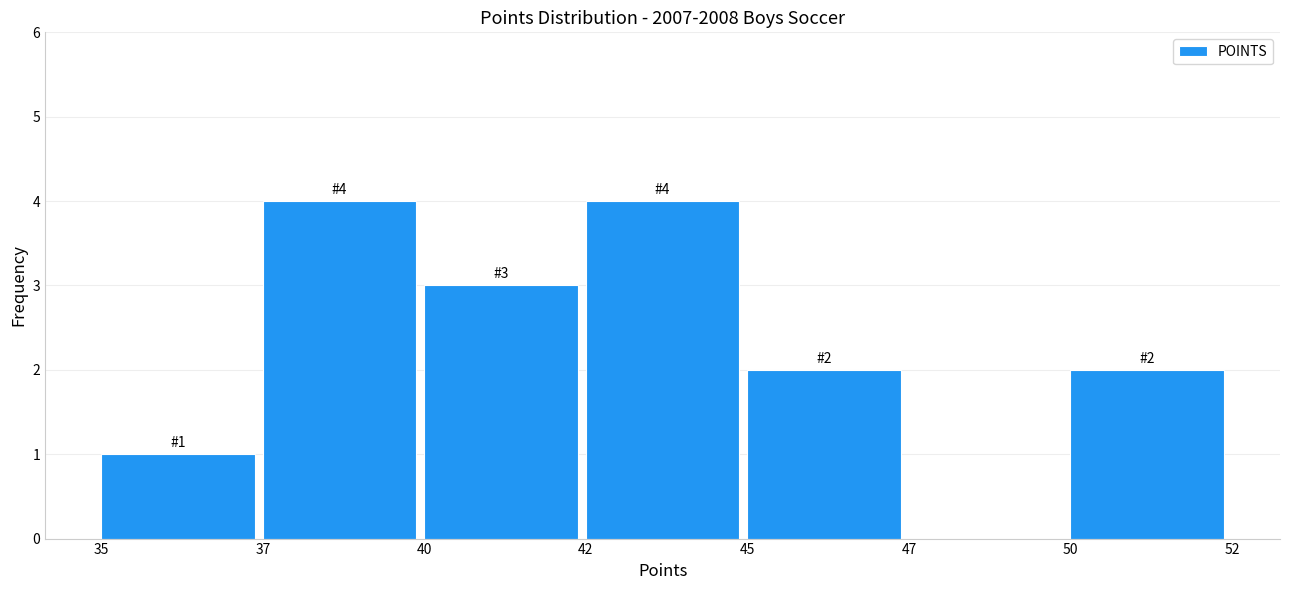

Reading left to right, list all the values displayed in this chart.

35=1	37=4	40=3	42=4	45=2	47=0	50=2